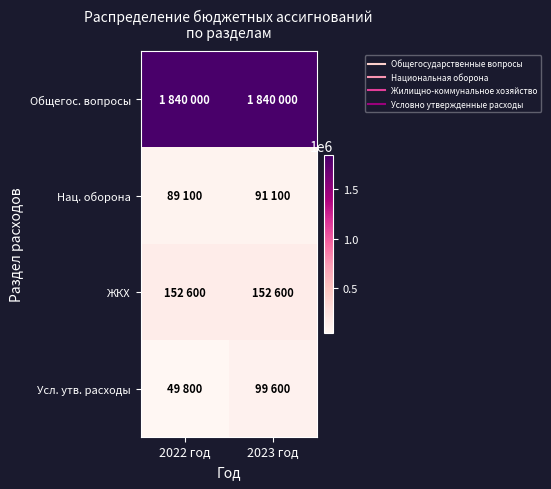

Rank the series at 2022 год from highest to lowest value.

Общегос. вопросы, ЖКХ, Нац. оборона, Усл. утв. расходы